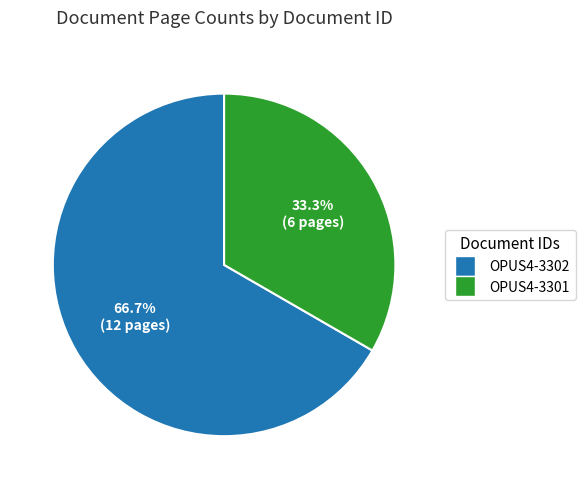

The OPUS4-3302 slice represents 67% of the pie. True or false?

True